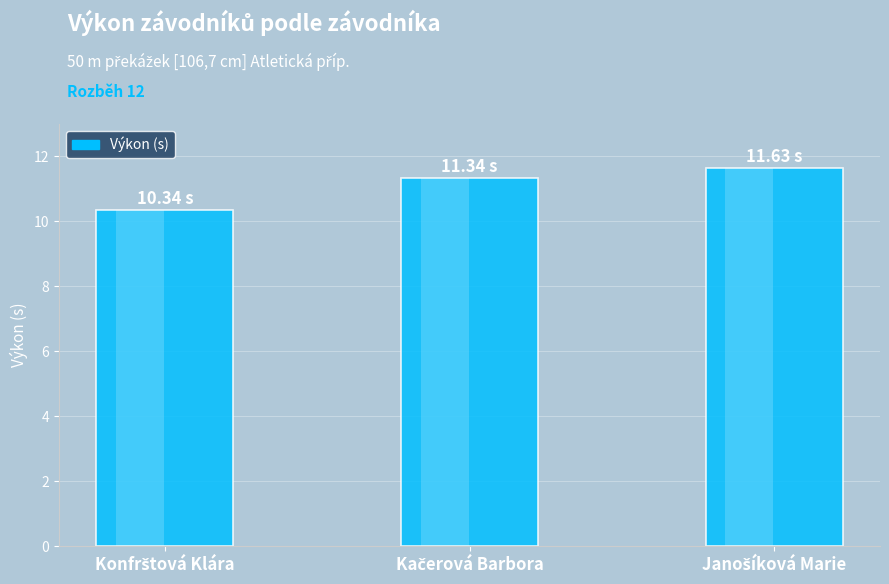

Reading right to left, transcribe all the data shown in this chart.

Janošíková Marie=11.6	Kačerová Barbora=11.3	Konfrštová Klára=10.3